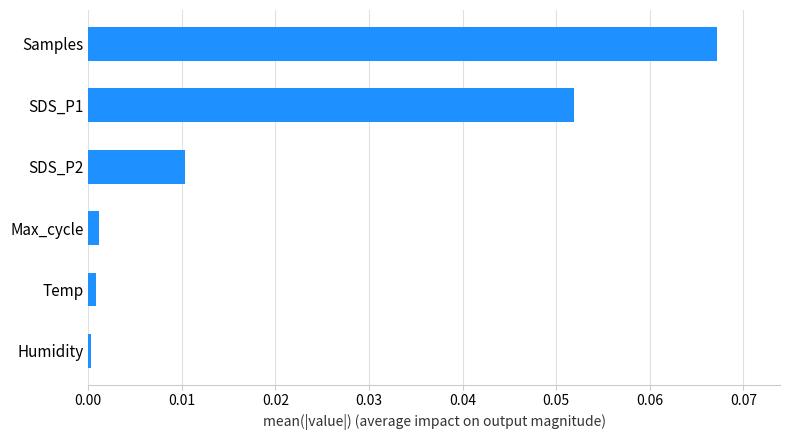

What is the label of the 3rd bar from the top?

SDS_P2